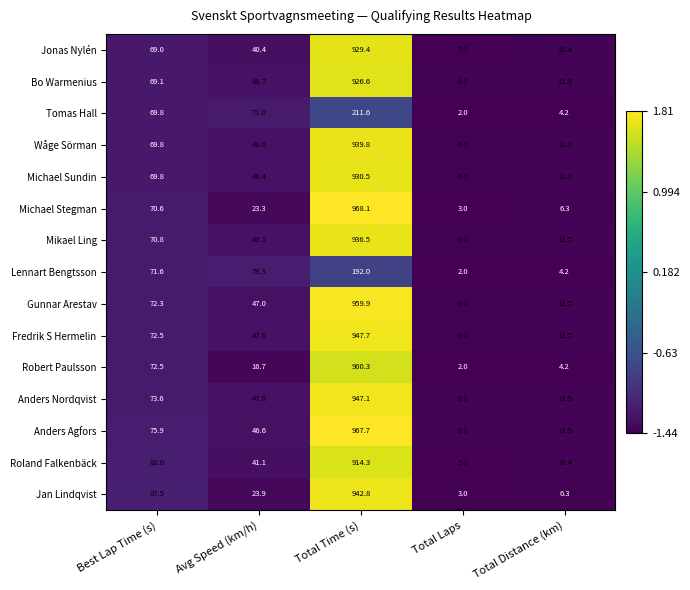

List the labels in order of Michael Stegman value, smallest first.

Total Laps, Total Distance (km), Avg Speed (km/h), Best Lap Time (s), Total Time (s)